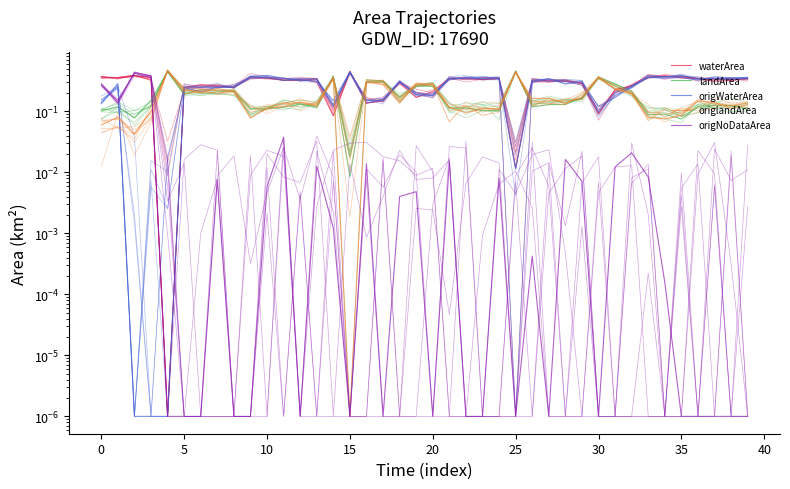

At which label does origNoDataArea reach its peak?

5